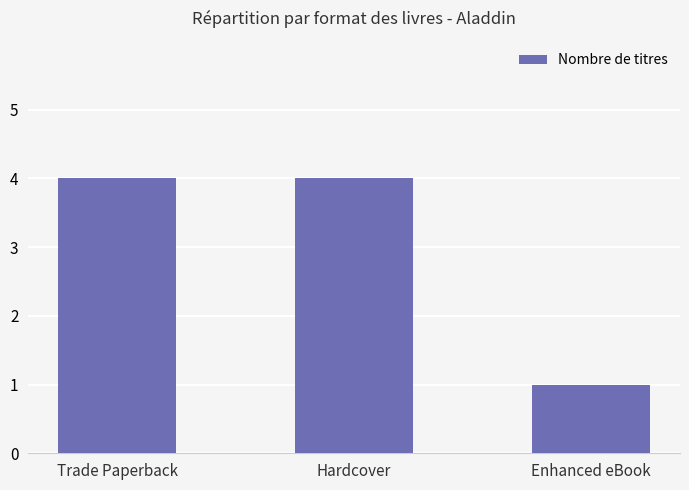

What is the difference between the maximum and minimum values?

3